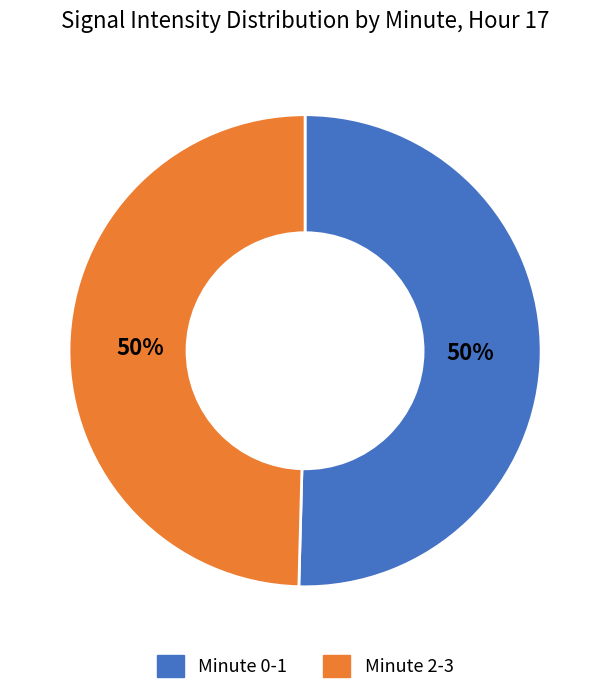

To the nearest percent, what is the average slice percentage?

50%